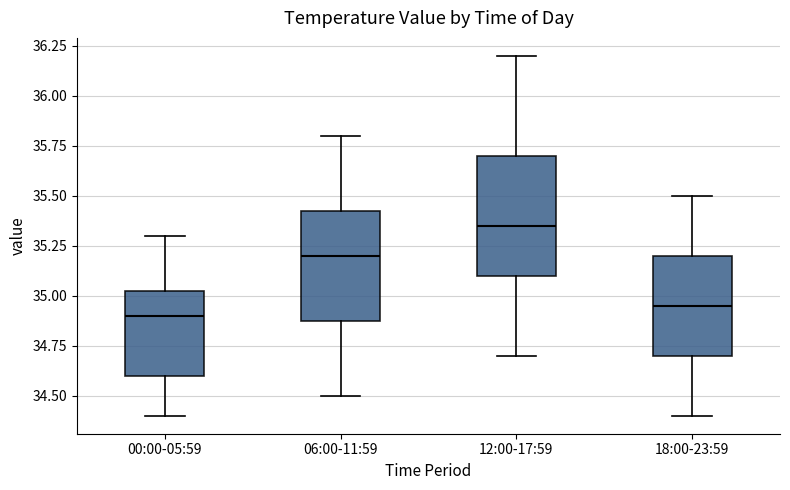

Reading left to right, read every box against the y-axis: the position of its median line, the range the box covers, and the ends of its whiskers. The values are not printed on the chart, so give them approximately, as read against the axis.

00:00-05:59: median 34.90, box 34.60 to 35.05, whiskers 34.40 to 35.30
06:00-11:59: median 35.20, box 34.90 to 35.45, whiskers 34.50 to 35.80
12:00-17:59: median 35.35, box 35.10 to 35.70, whiskers 34.70 to 36.20
18:00-23:59: median 34.95, box 34.70 to 35.20, whiskers 34.40 to 35.50